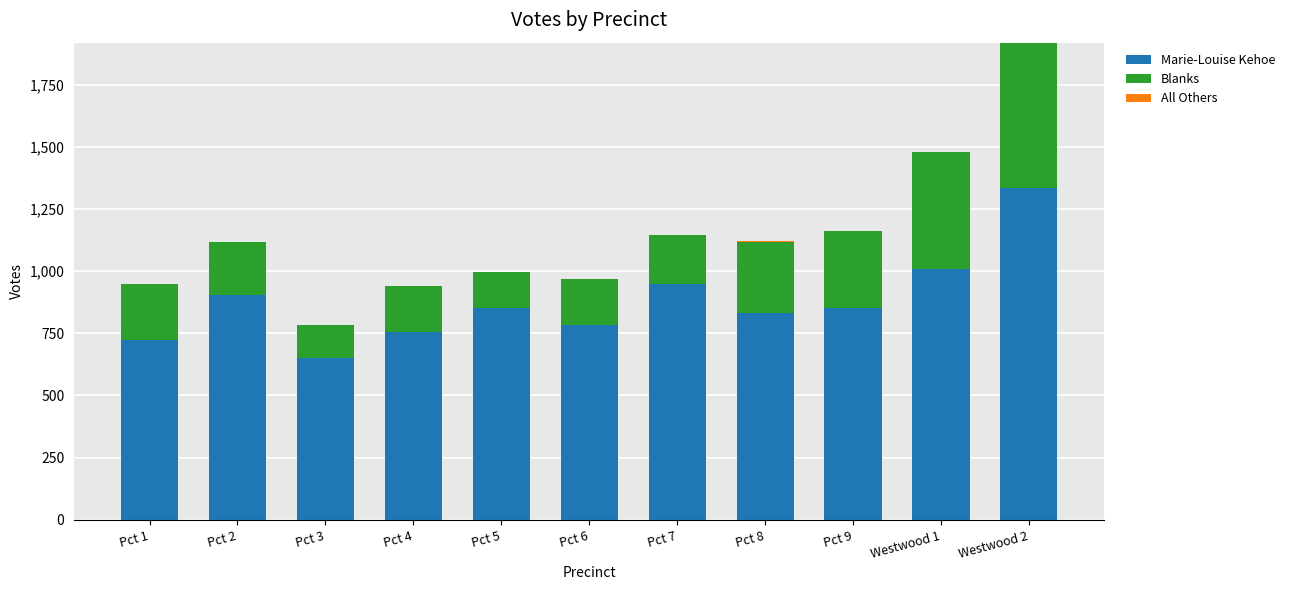

What is the maximum value for Marie-Louise Kehoe?

1335